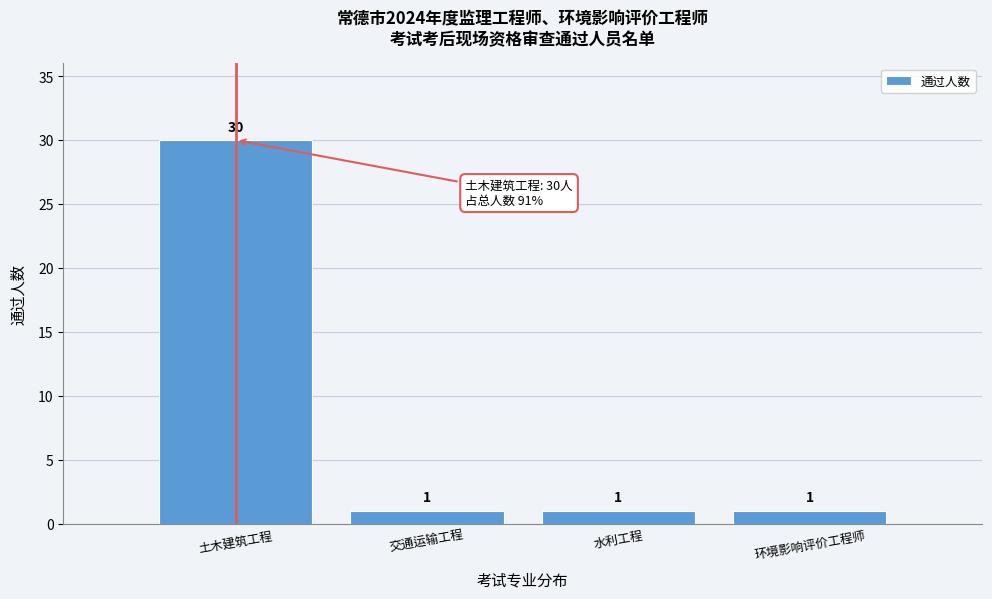

Reading left to right, list all the values displayed in this chart.

30	1	1	1